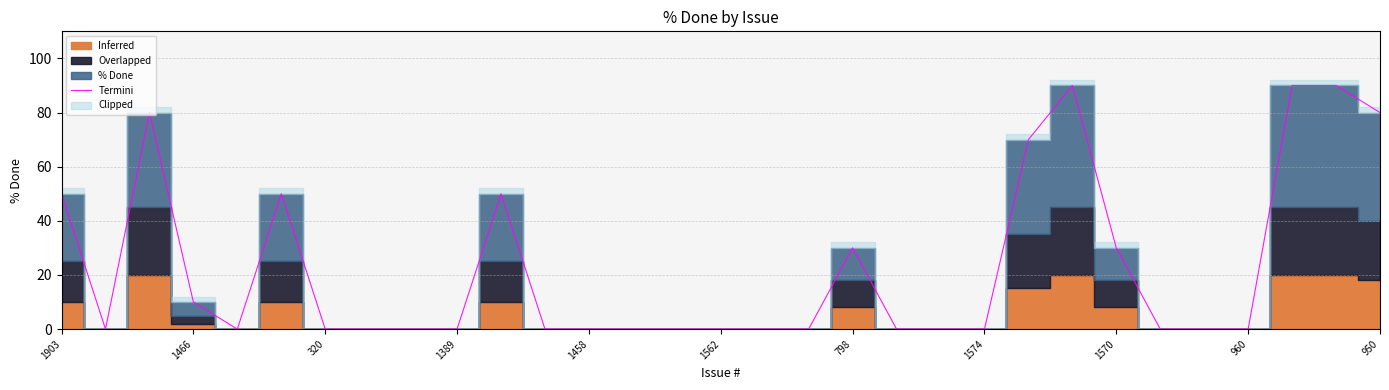

True or false: Termini has a value of 0 at 1574.

True